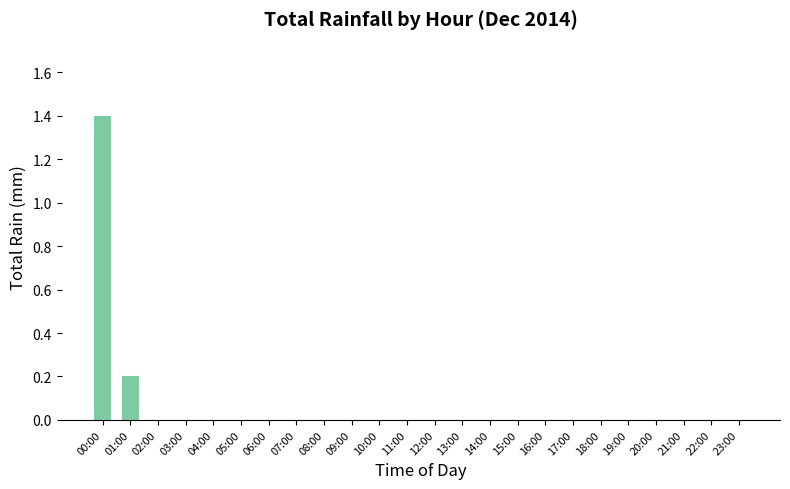

Reading left to right, transcribe all the data shown in this chart.

00:00=1.4	01:00=0.2	02:00=0.0	03:00=0.0	04:00=0.0	05:00=0.0	06:00=0.0	07:00=0.0	08:00=0.0	09:00=0.0	10:00=0.0	11:00=0.0	12:00=0.0	13:00=0.0	14:00=0.0	15:00=0.0	16:00=0.0	17:00=0.0	18:00=0.0	19:00=0.0	20:00=0.0	21:00=0.0	22:00=0.0	23:00=0.0